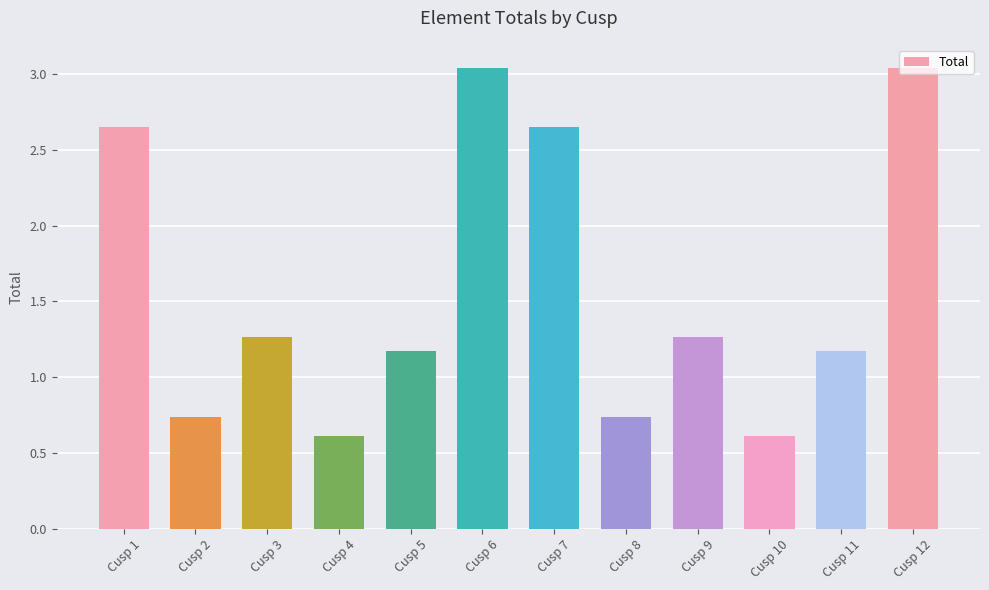

How many values are between 0 and 2?

8